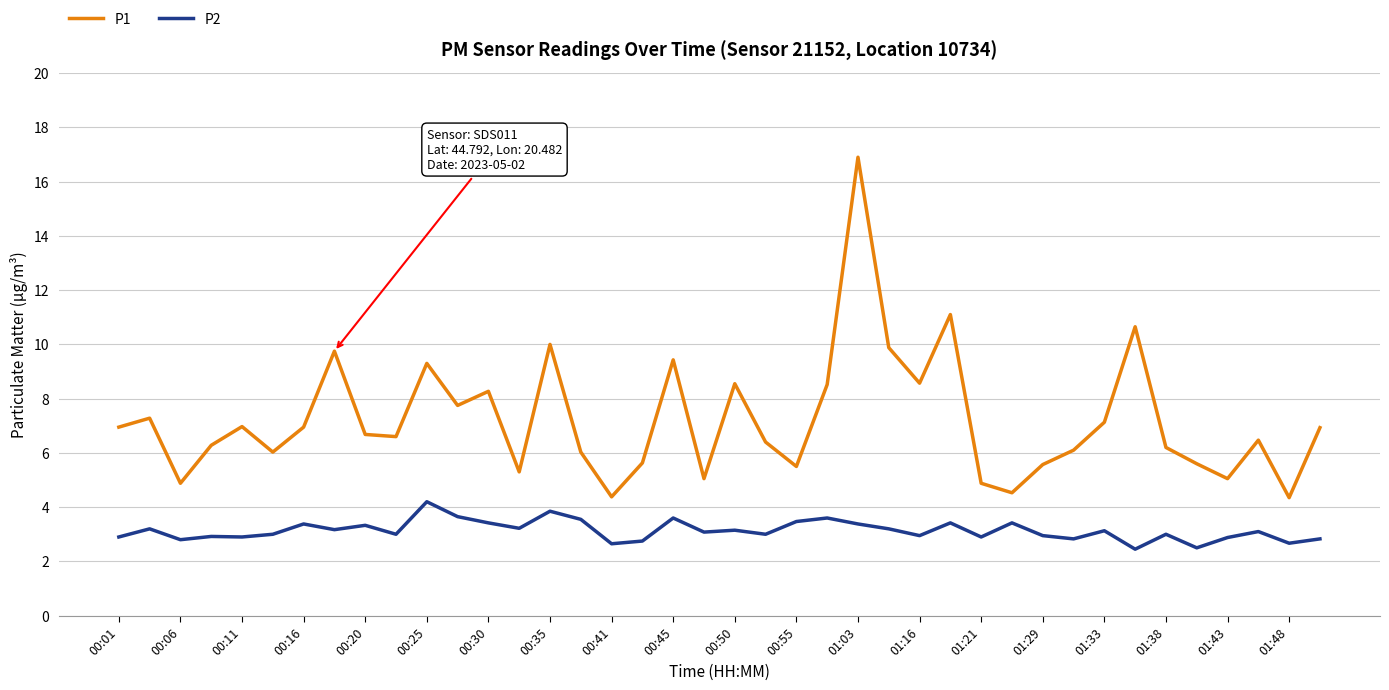

True or false: P2 and P1 intersect in this chart.

False